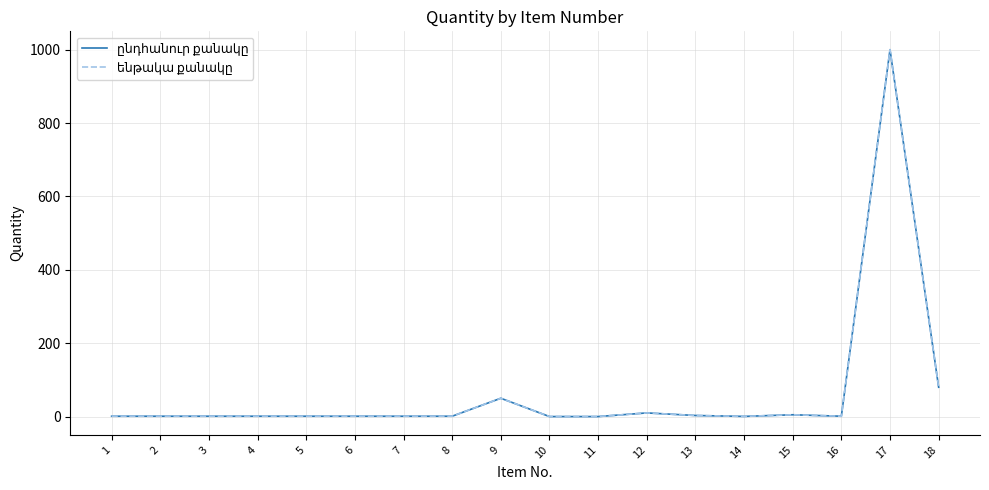

Does the chart display data point markers on the line(s)?

No